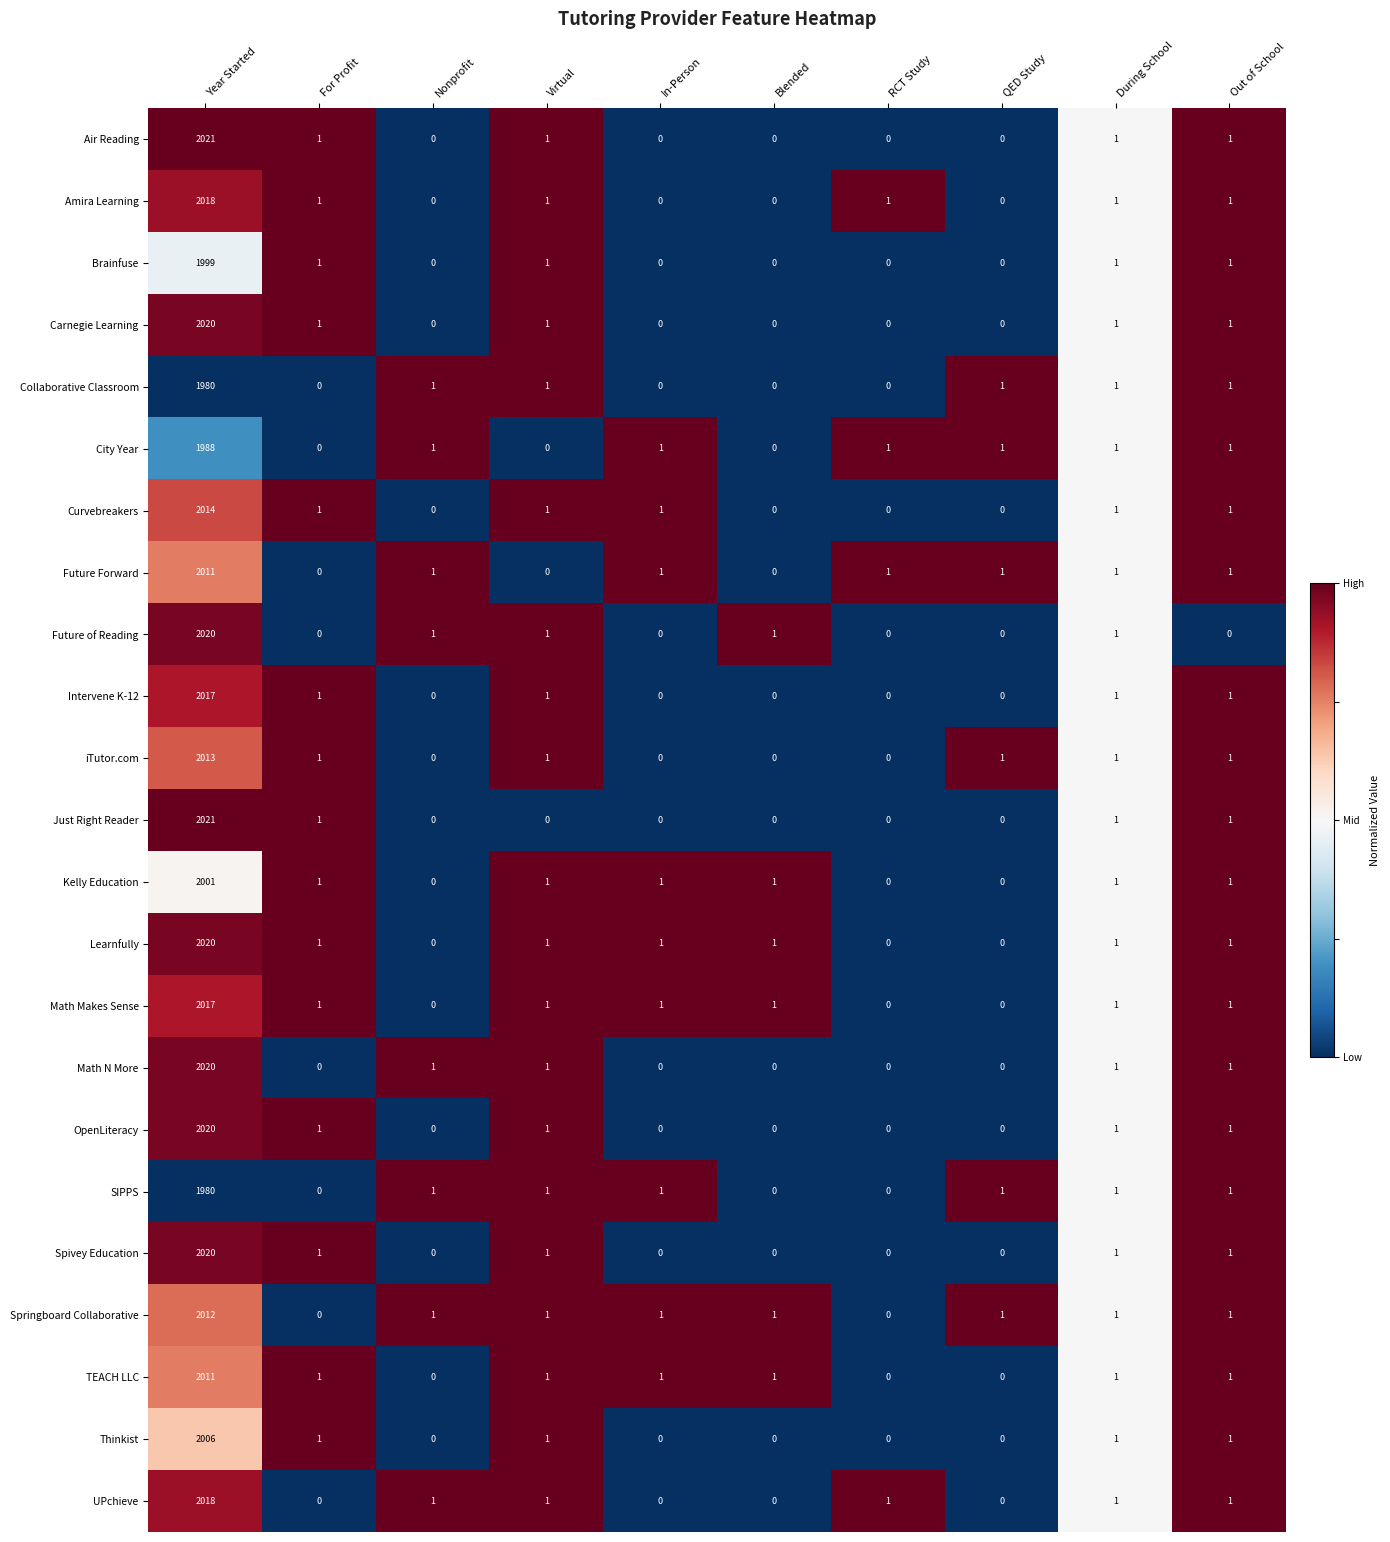

What is the difference between the SIPPS values at In-Person and Year Started?

1979